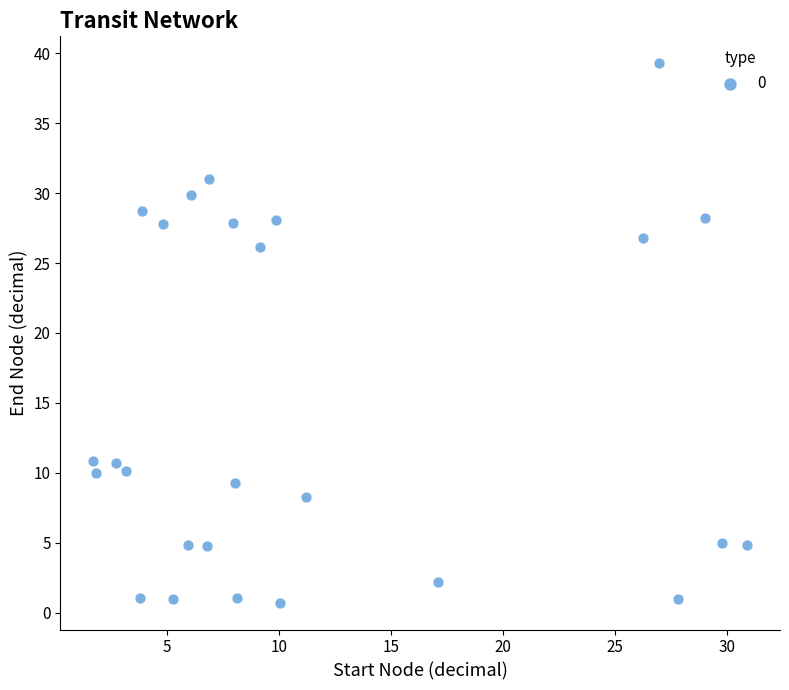

What is the range of Y values (max minus min)?

38.6